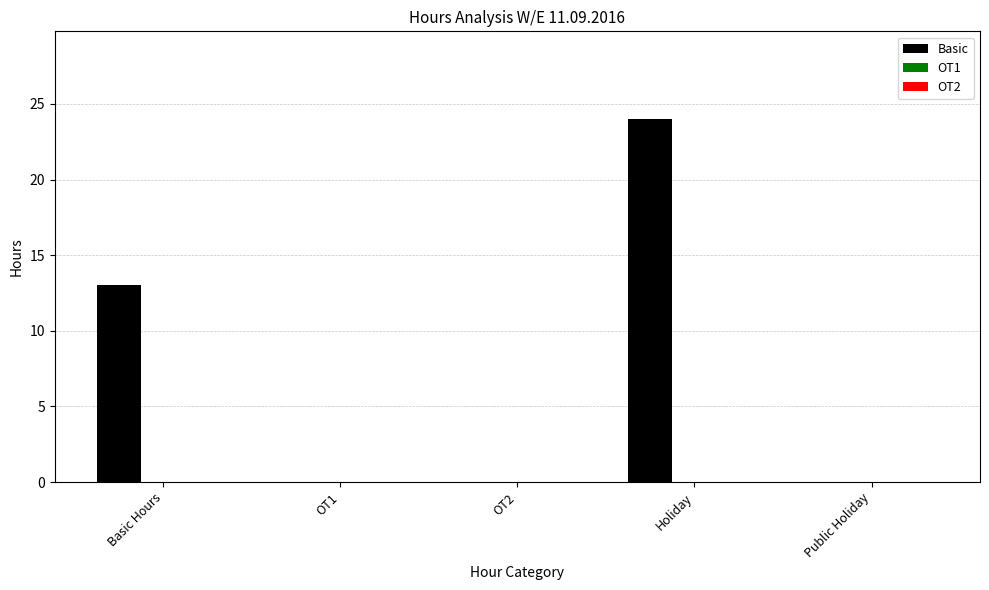

How many data points does each series have?

5